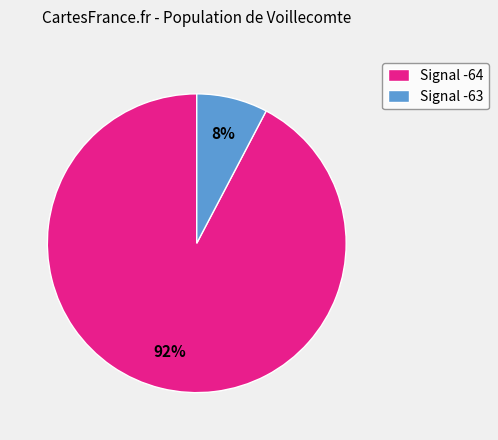

What percentage is the Signal -64 slice, to the nearest percent?

92%